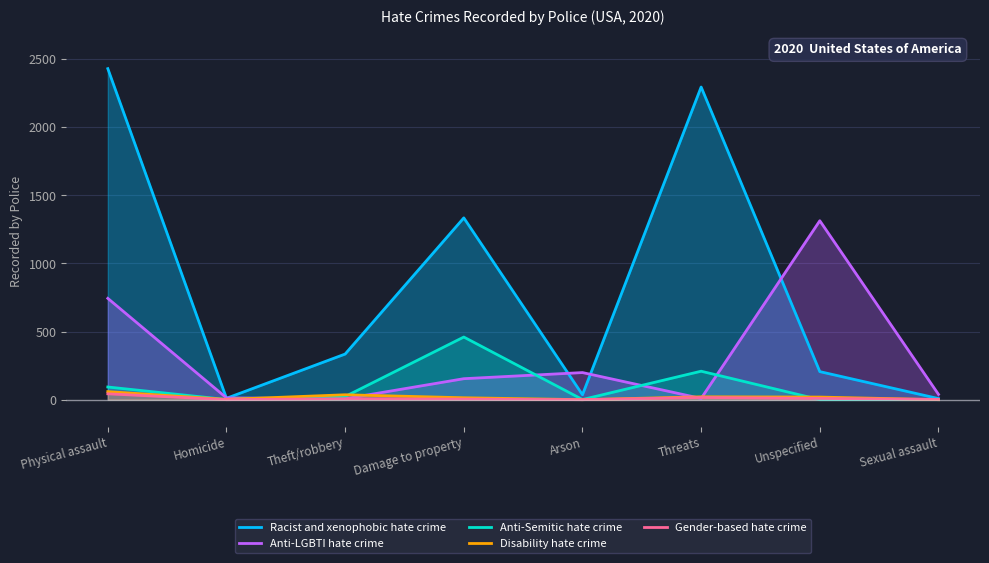

In Anti-LGBTI hate crime, how many points are lower than both neighbors (excluding endpoints)?

2